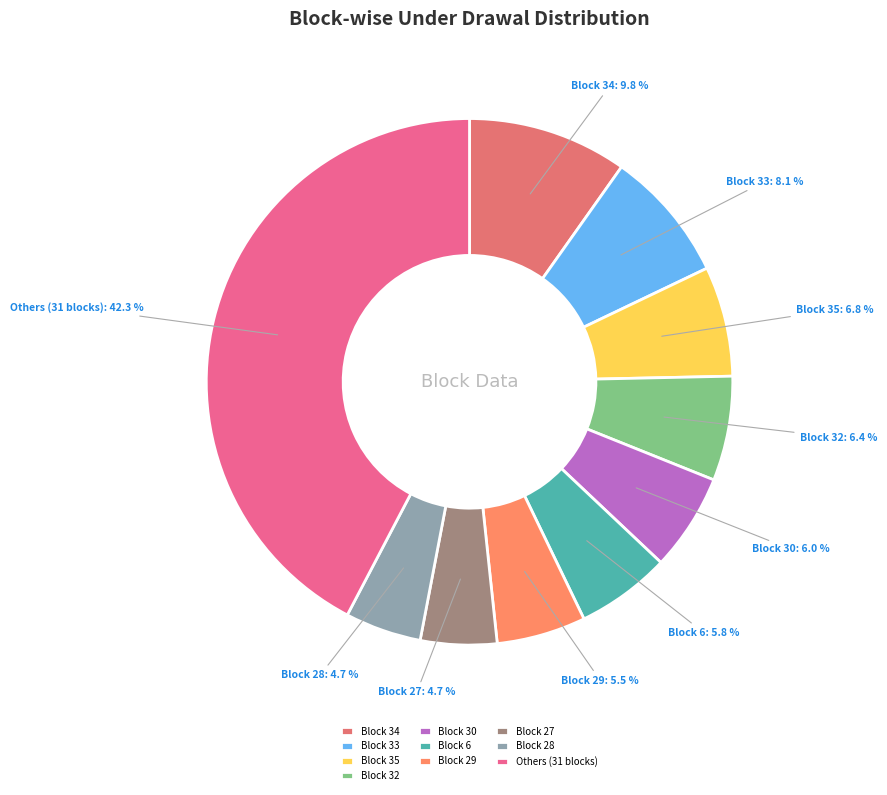

To the nearest percent, what is the average slice percentage?

10%